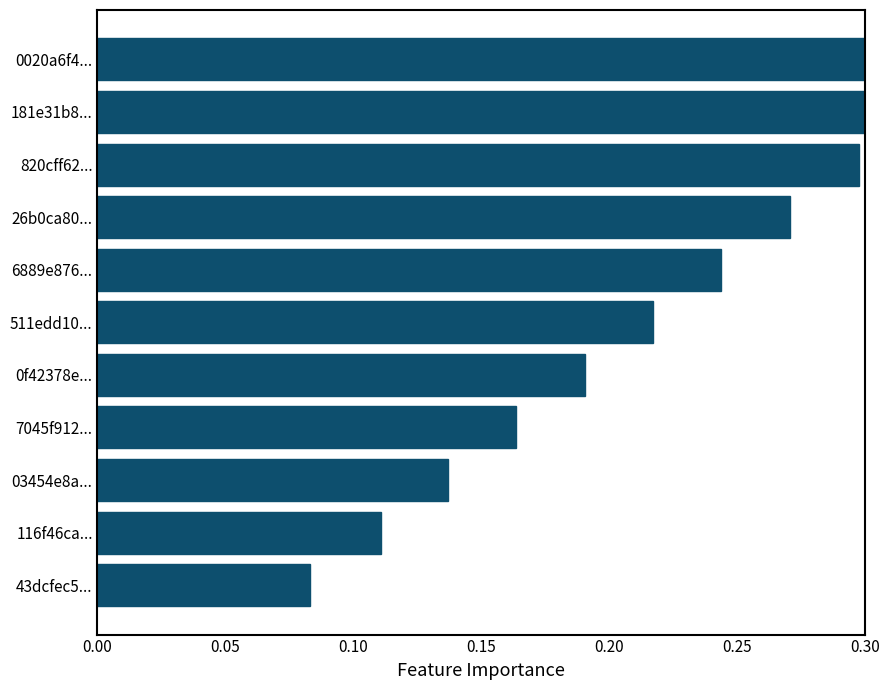

How many values are between 0 and 1?

11